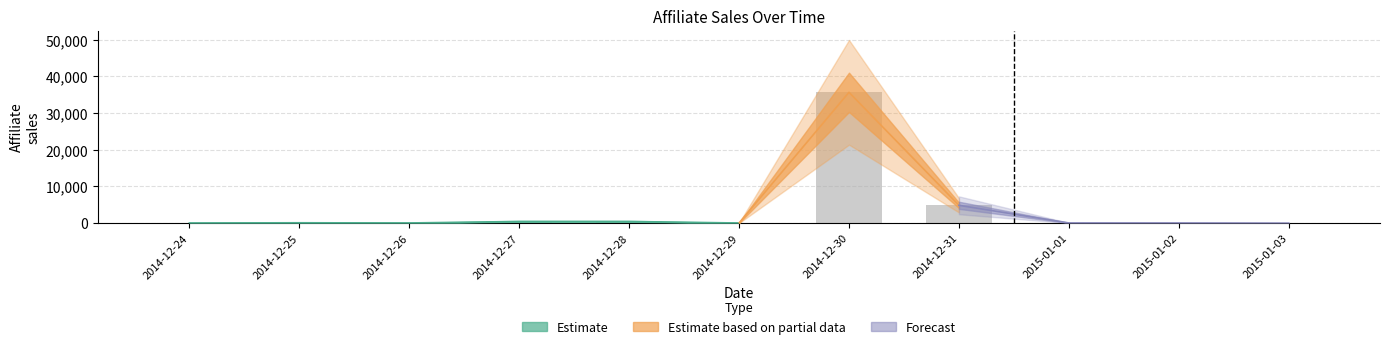

Reading right to left, list all the values displayed in this chart.

2015-01-03=5	2015-01-02=45	2015-01-01=56	2014-12-31=4873	2014-12-30=35682	2014-12-29=45	2014-12-28=456	2014-12-27=456	2014-12-26=56	2014-12-25=108	2014-12-24=45